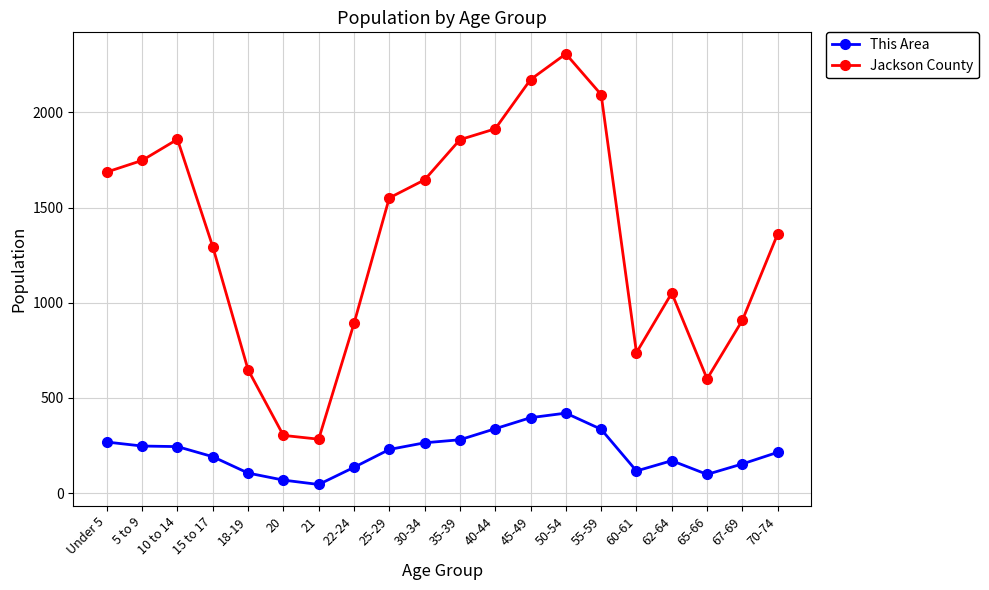

Which series changed the most between 55-59 and 67-69?

Jackson County